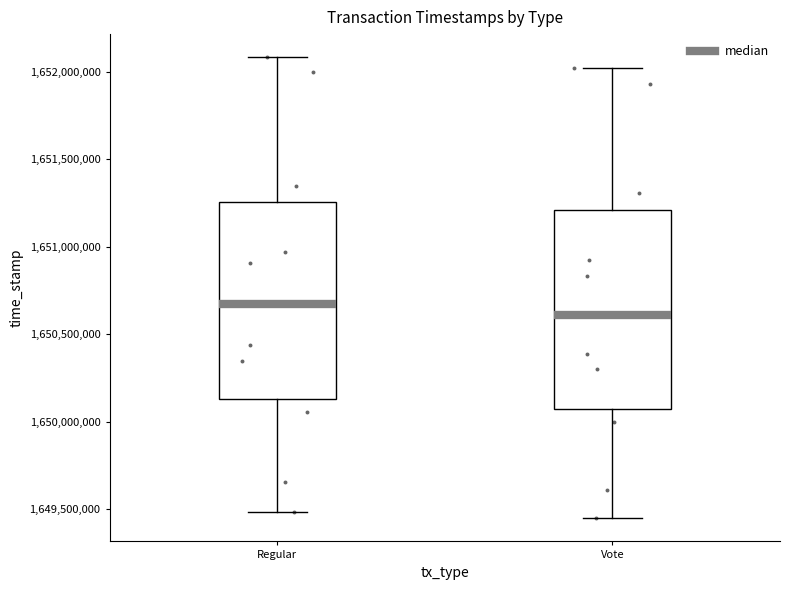

Where is the lower edge of the box for Vote on the y-axis? The values are not printed on the chart, so give them approximately, as read against the axis.

1650050000